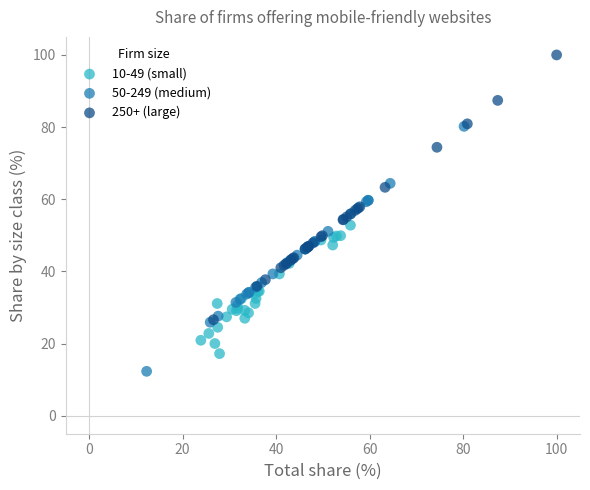

Which series reaches the minimum Y coordinate?

50-249 (medium)